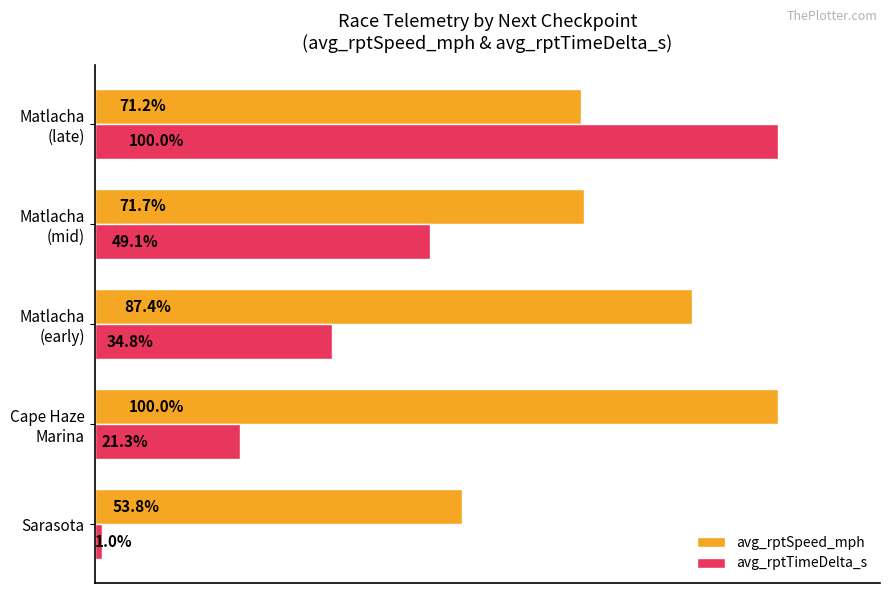

What are all the series names shown in the legend?

avg_rptSpeed_mph, avg_rptTimeDelta_s